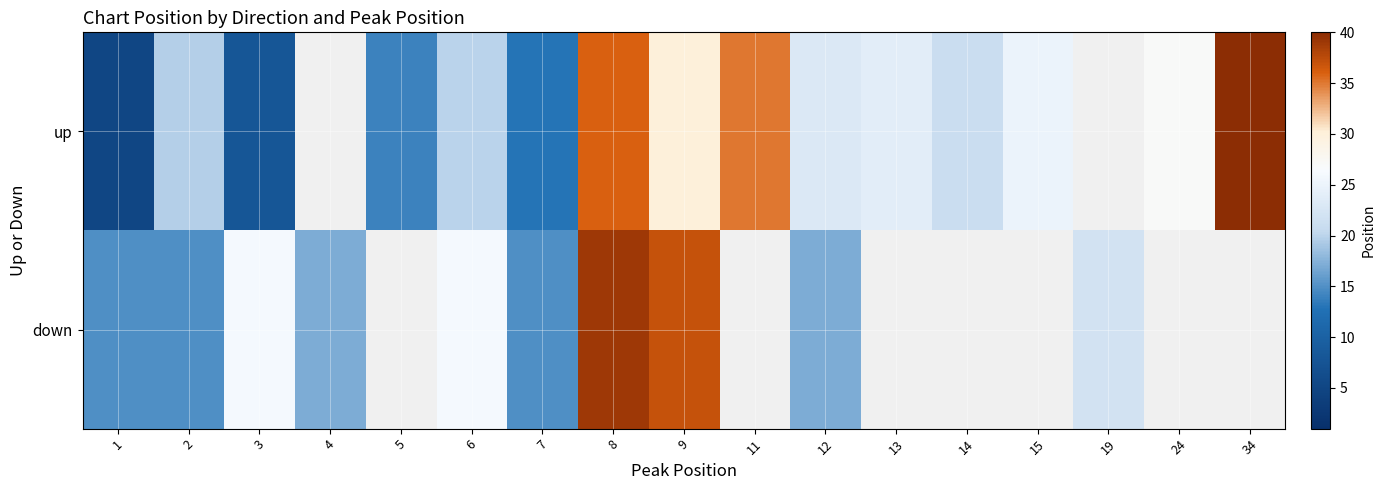

At which category is the sum across all series the highest?

8